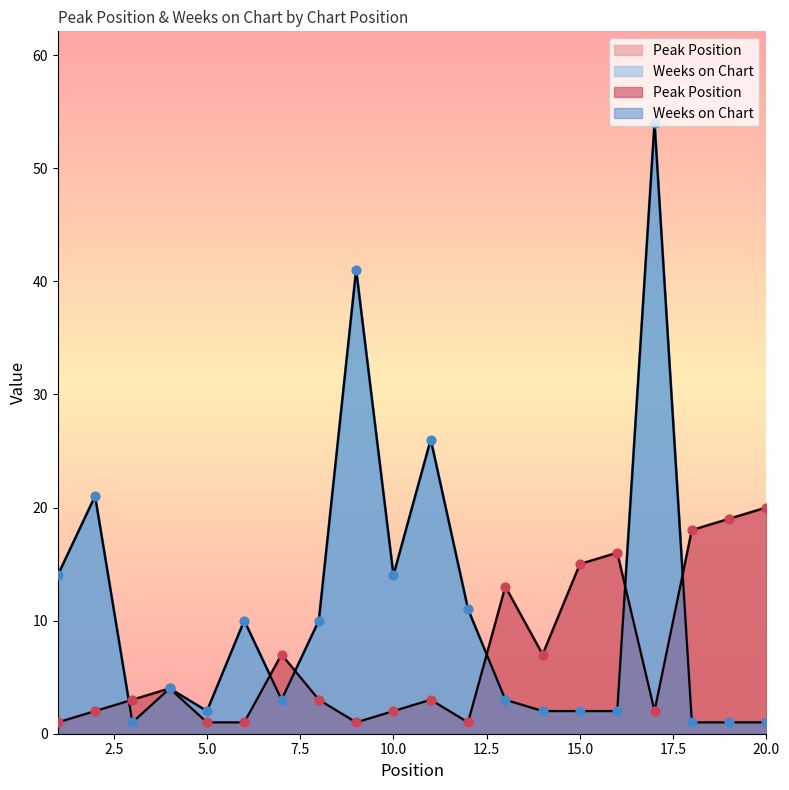

What are all the series names shown in the legend?

Peak Position, Weeks on Chart